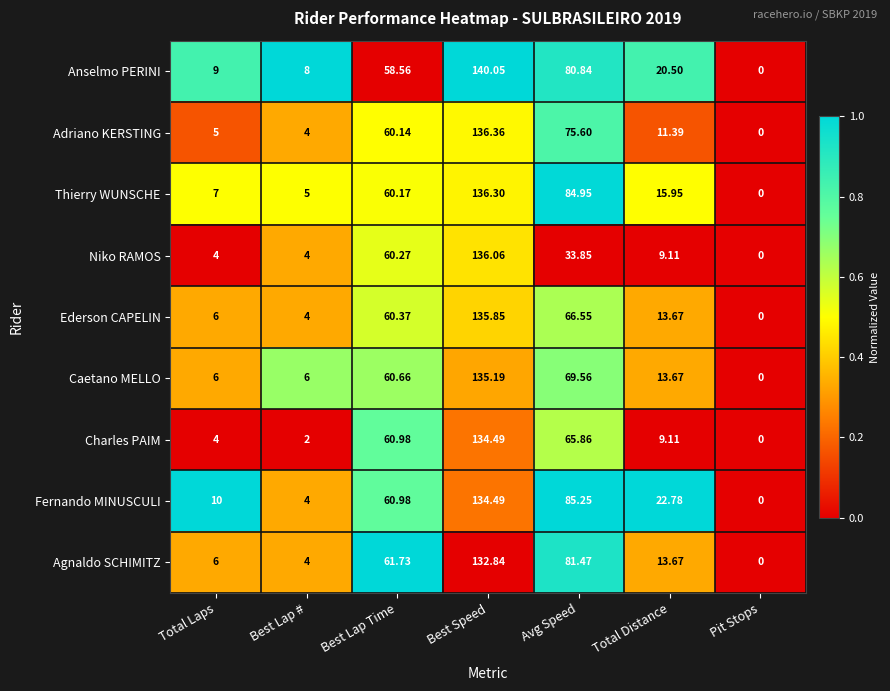

Which series has the largest total across all categories?

Fernando MINUSCULI